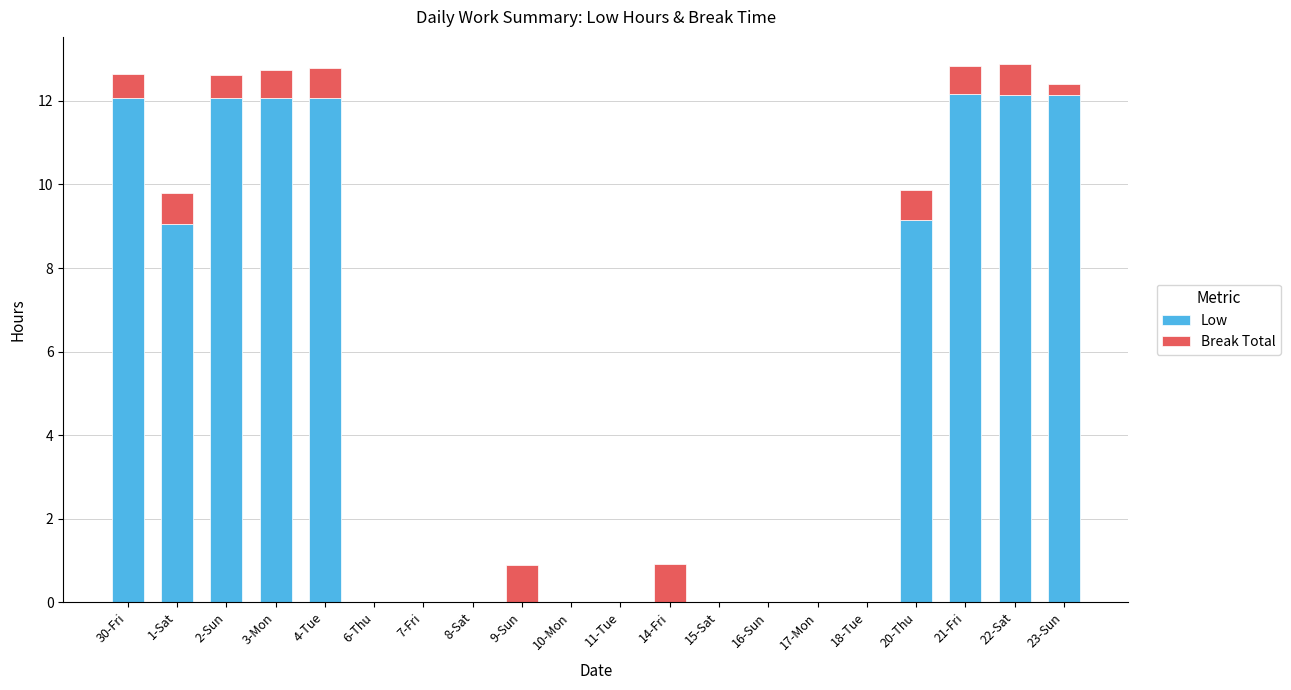

The value of Low at 30-Fri is 12.1. True or false?

True